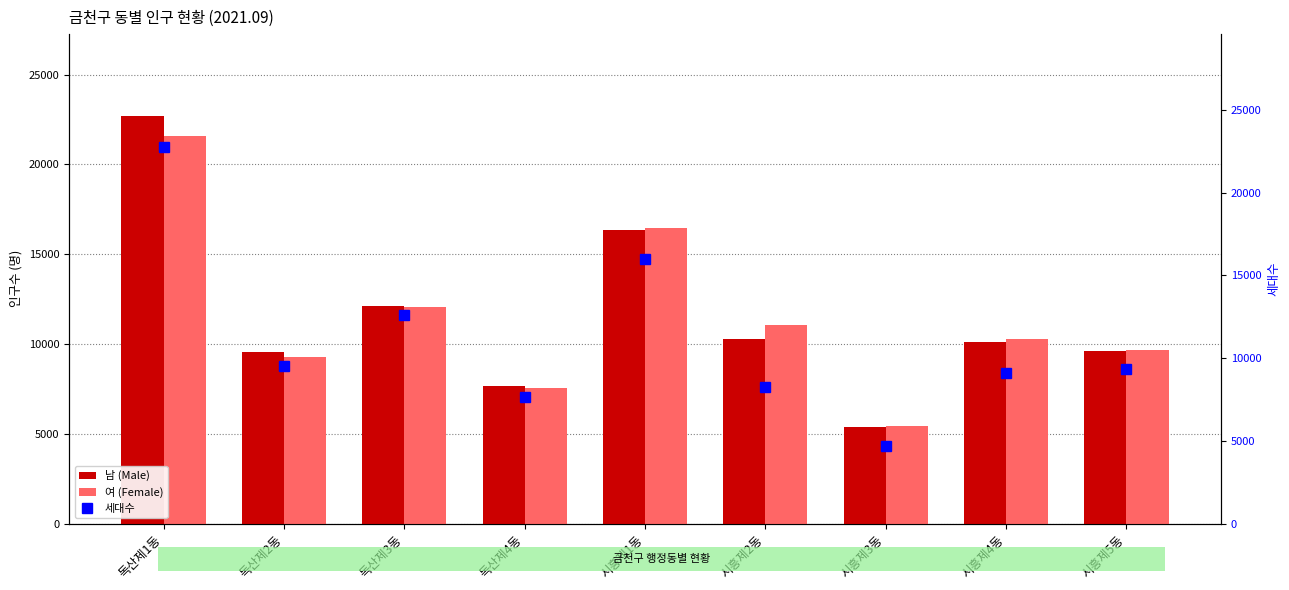

Reading left to right, extract all data points from this chart.

남 (Male): 독산제1동=22716	독산제2동=9537	독산제3동=12110	독산제4동=7691	시흥제1동=16370	시흥제2동=10269	시흥제3동=5396	시흥제4동=10086	시흥제5동=9633
여 (Female): 독산제1동=21559	독산제2동=9272	독산제3동=12085	독산제4동=7576	시흥제1동=16485	시흥제2동=11059	시흥제3동=5455	시흥제4동=10262	시흥제5동=9652
세대수: 독산제1동=22754	독산제2동=9519	독산제3동=12633	독산제4동=7678	시흥제1동=16004	시흥제2동=8263	시흥제3동=4697	시흥제4동=9104	시흥제5동=9357